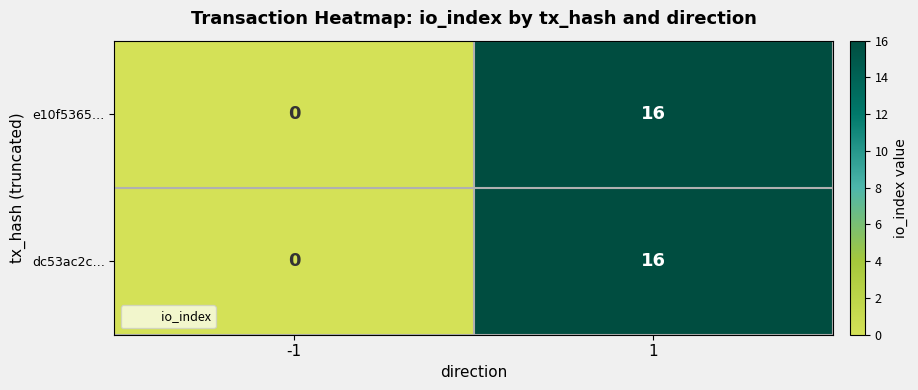

Is it true that e10f5365… equals -10 at -1?

False